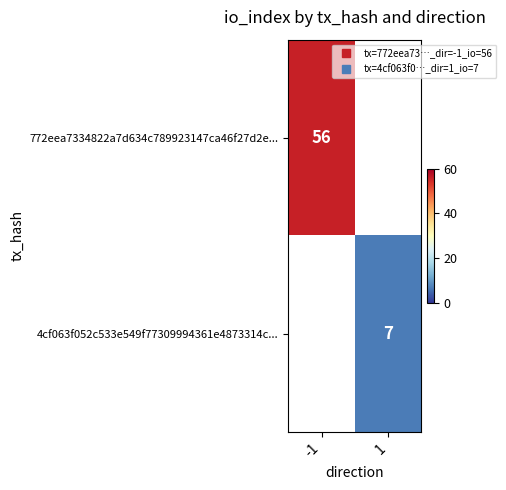

Which series has the widest spread of values?

772eea7334822a7d634c789923147ca46f27d2e...